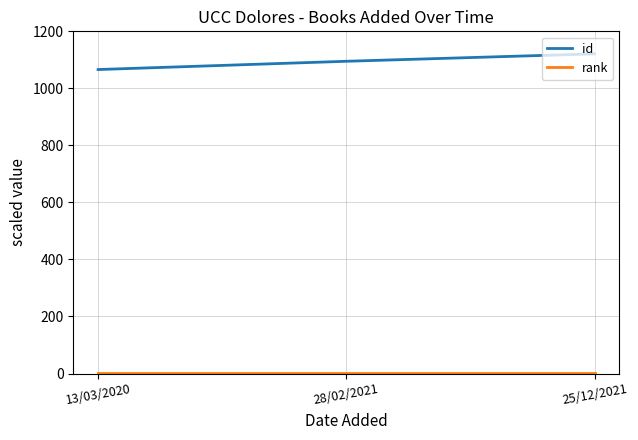

What is the smallest value displayed?

1